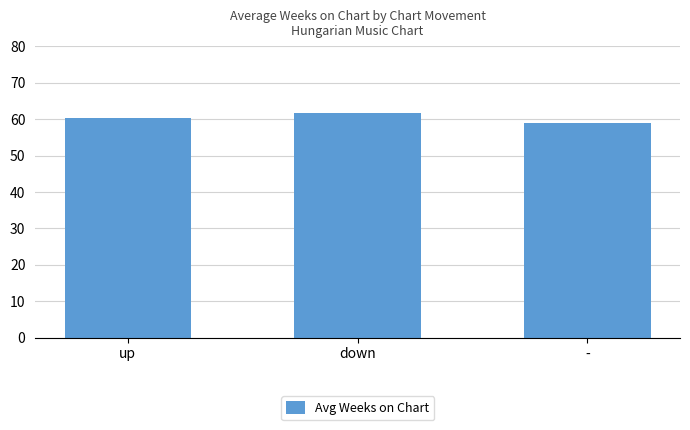

Which label corresponds to the smallest value in the chart?

-